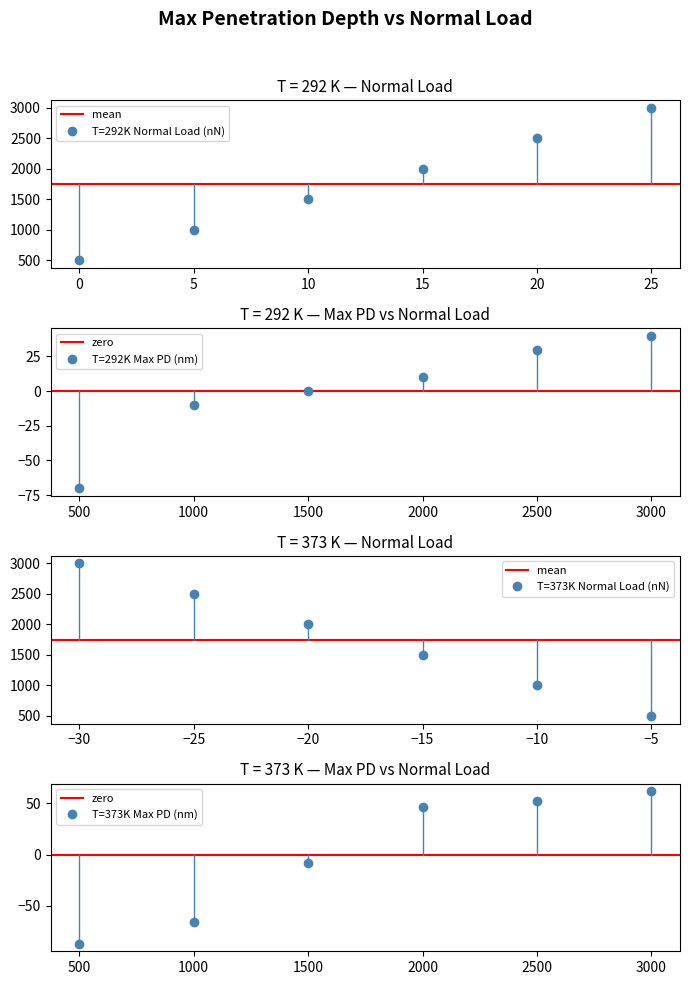

What is the value of the T=292K Normal Load (nN) point at the 1st from the left?

500